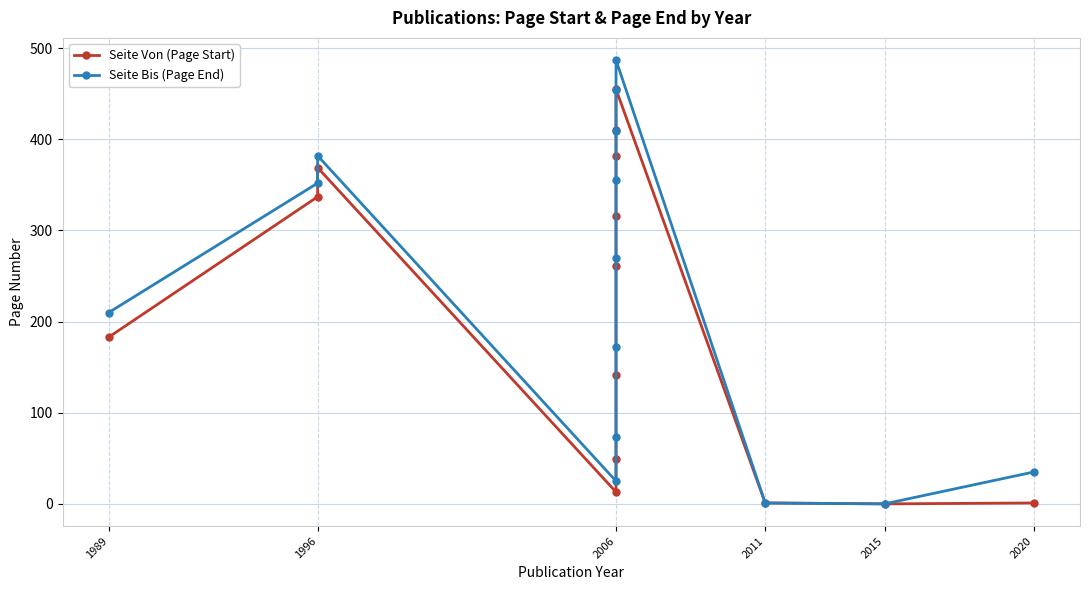

At how many categories does at least one series exceed 149?

9